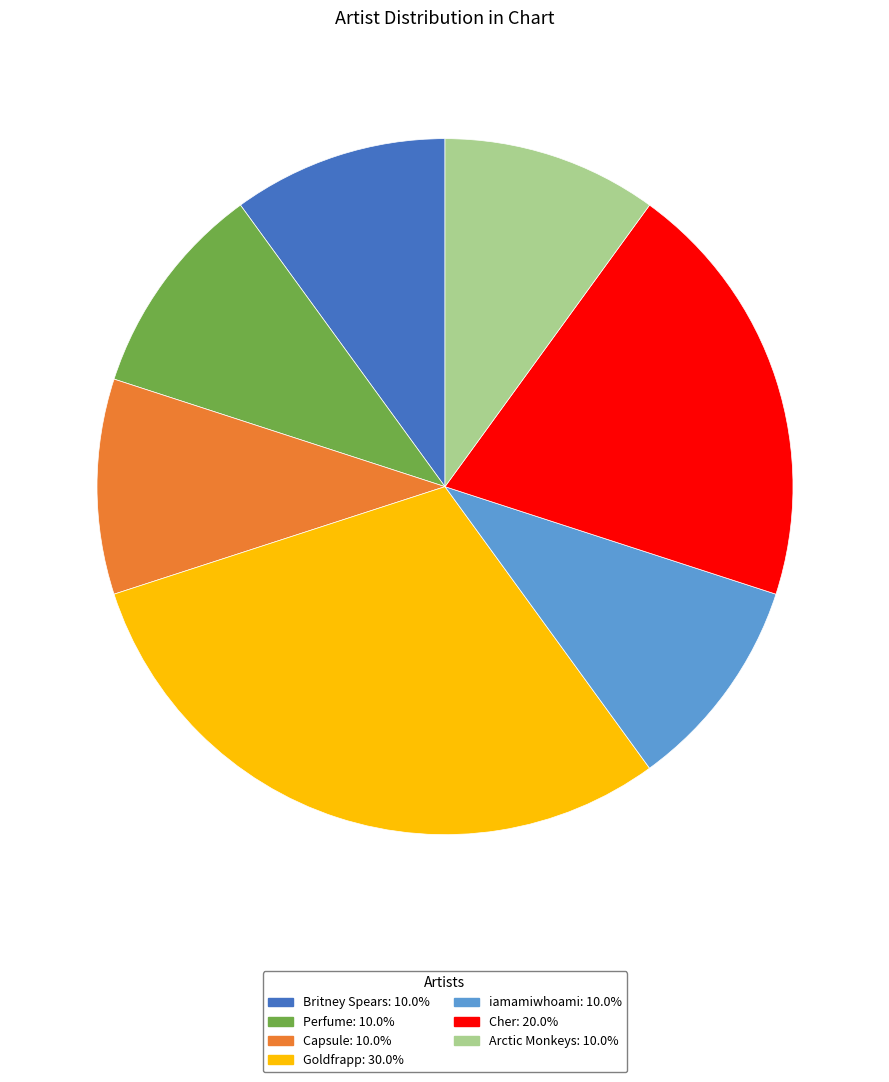

Which category has the biggest portion of the pie?

Goldfrapp